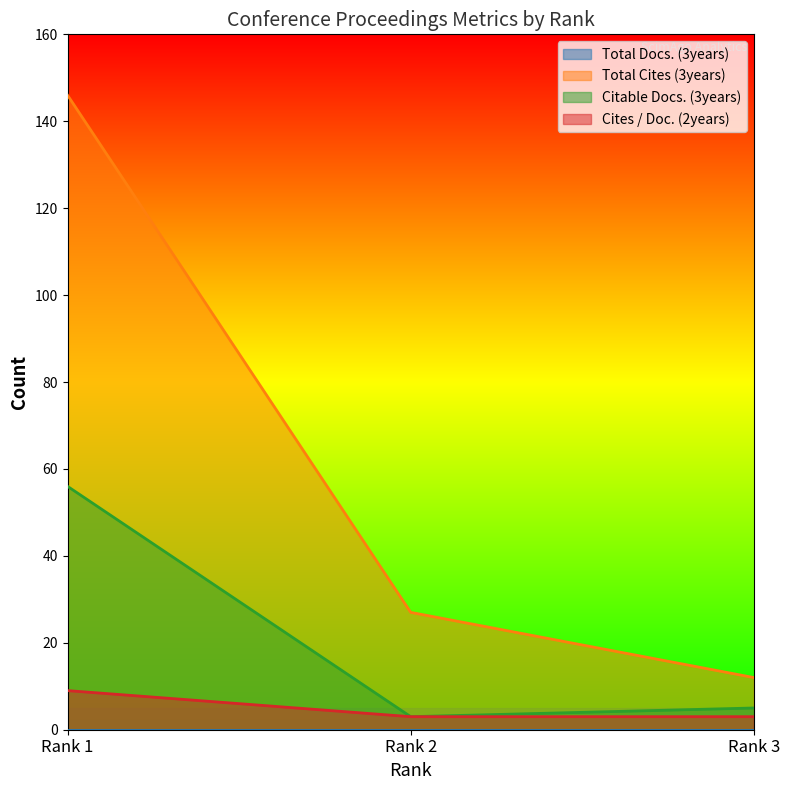

How many data points does each series have?

3